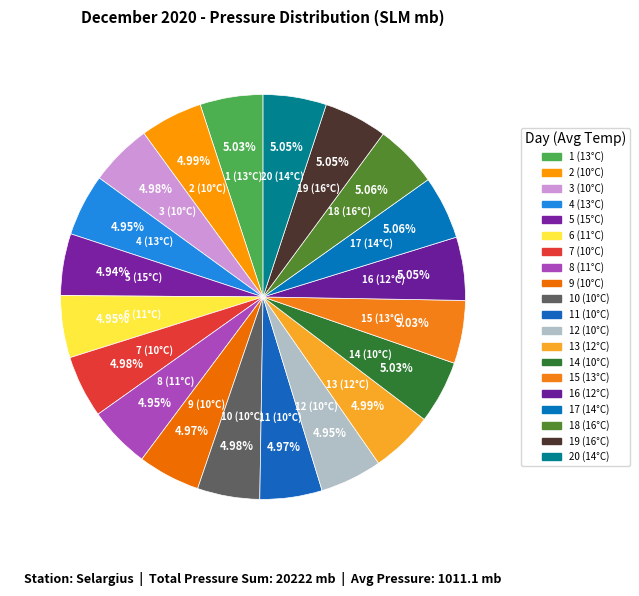

True or false: 6 (11°C) accounts for 5% of the total.

True